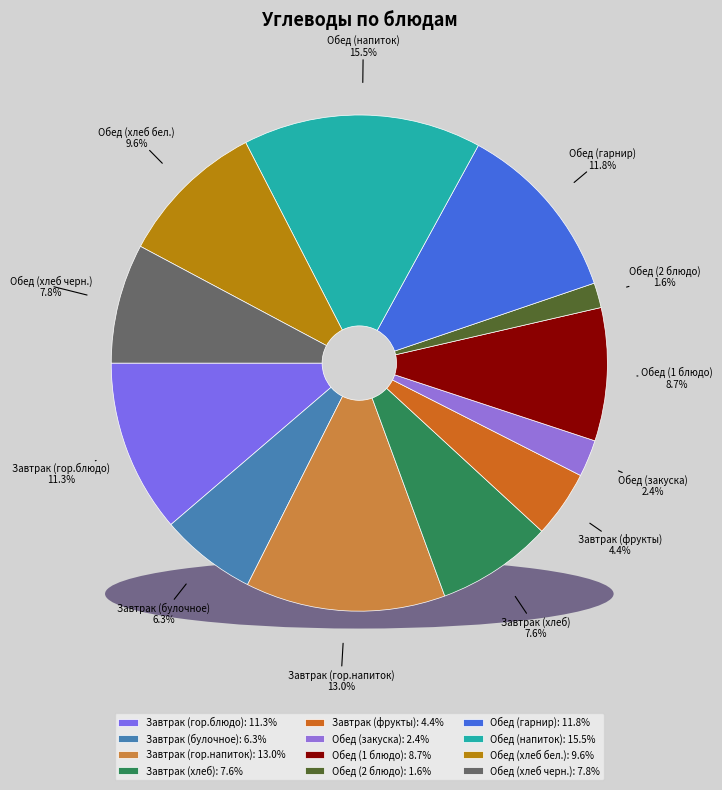

Count the number of slices in the pie.

12